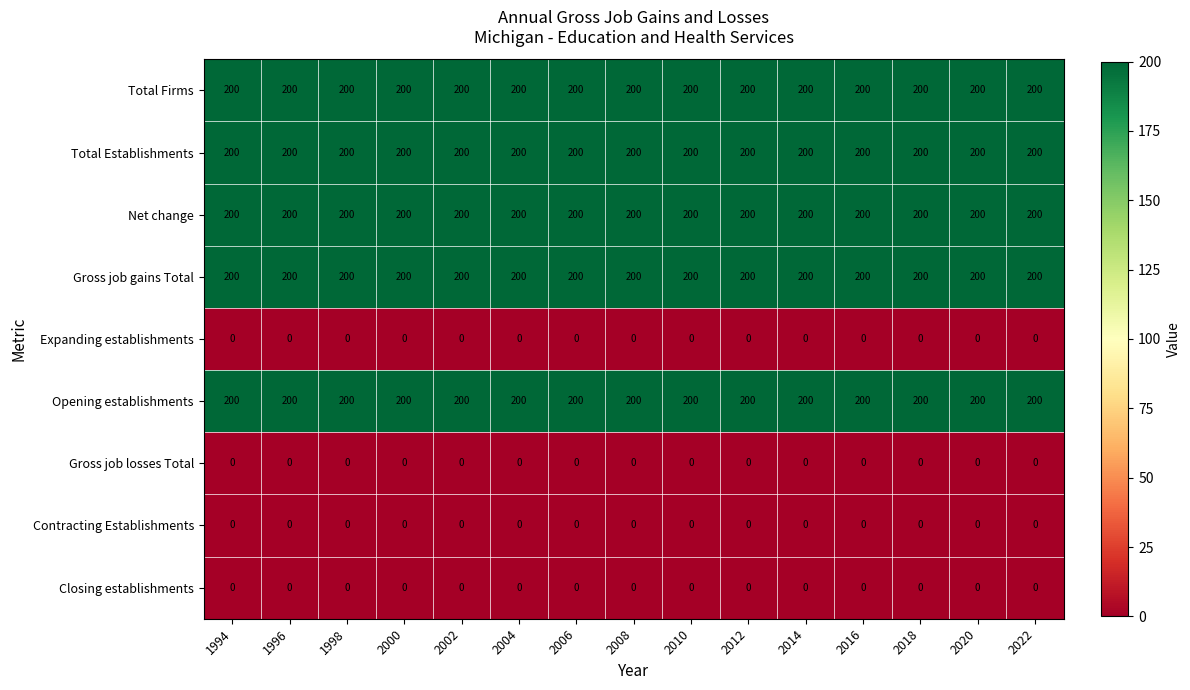

What is the total value across all series at 2002?

1000